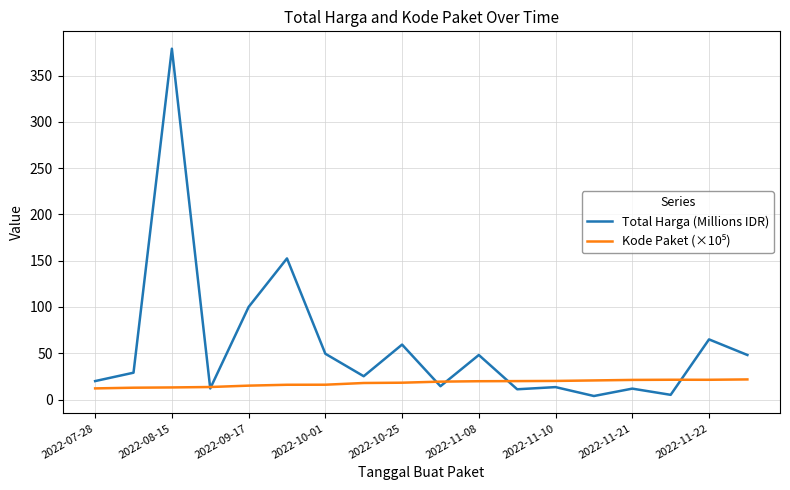

Is this an area chart (filled region under the line)?

No